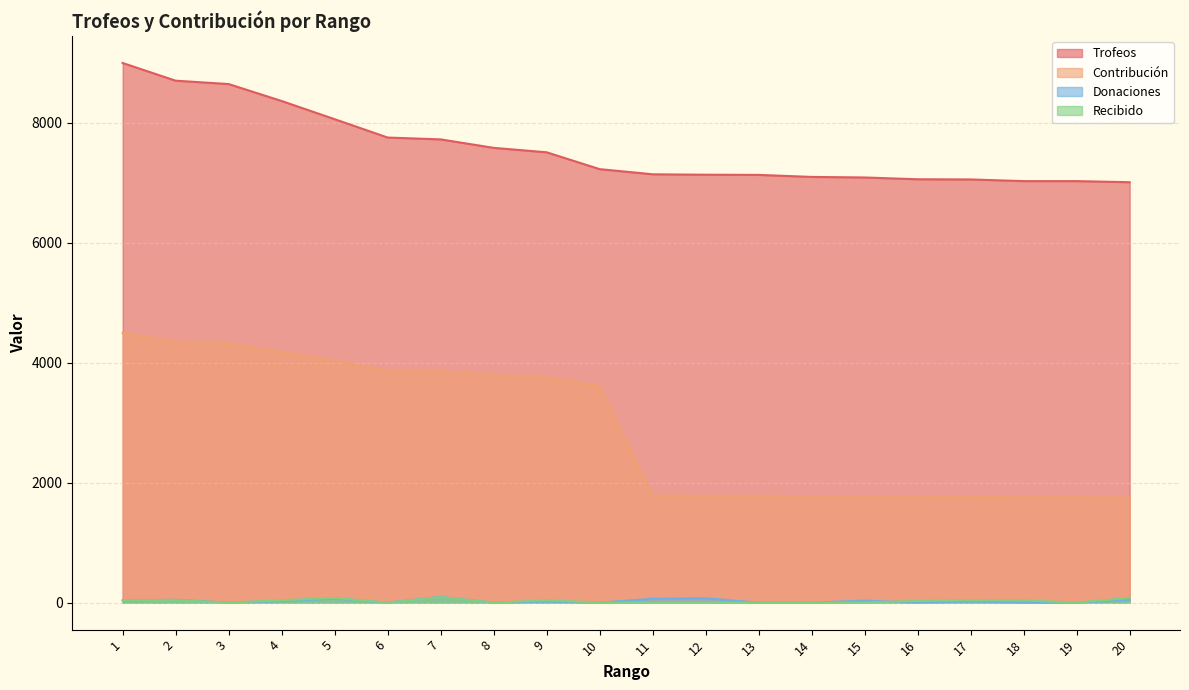

Is it true that Donaciones equals 34 at 15?

True